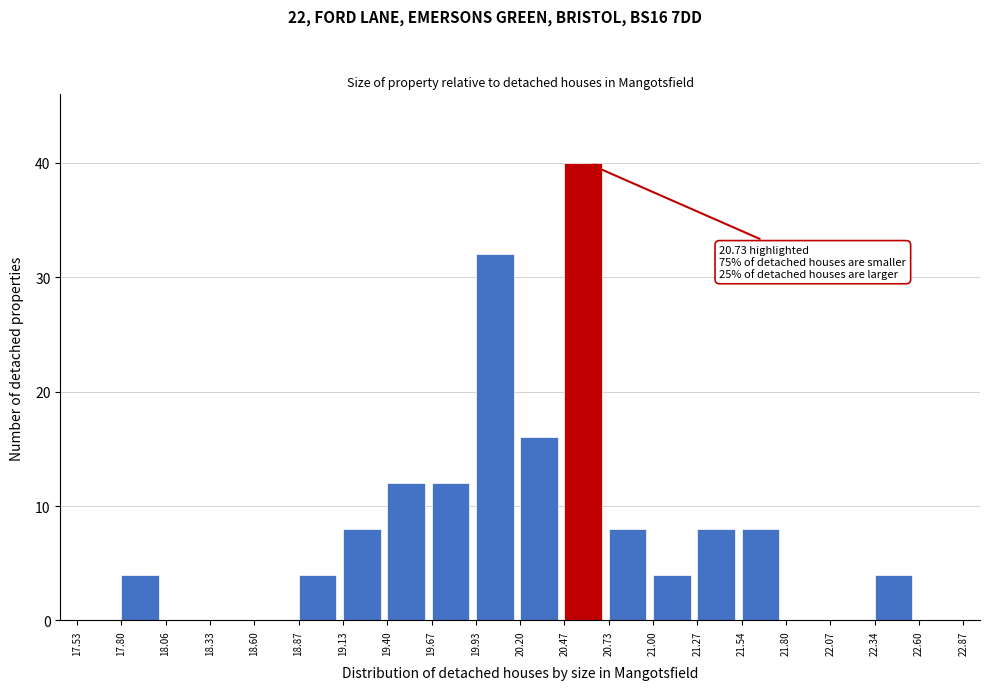

Over which range of the x-axis is the bar tallest?

20.47 to 20.73